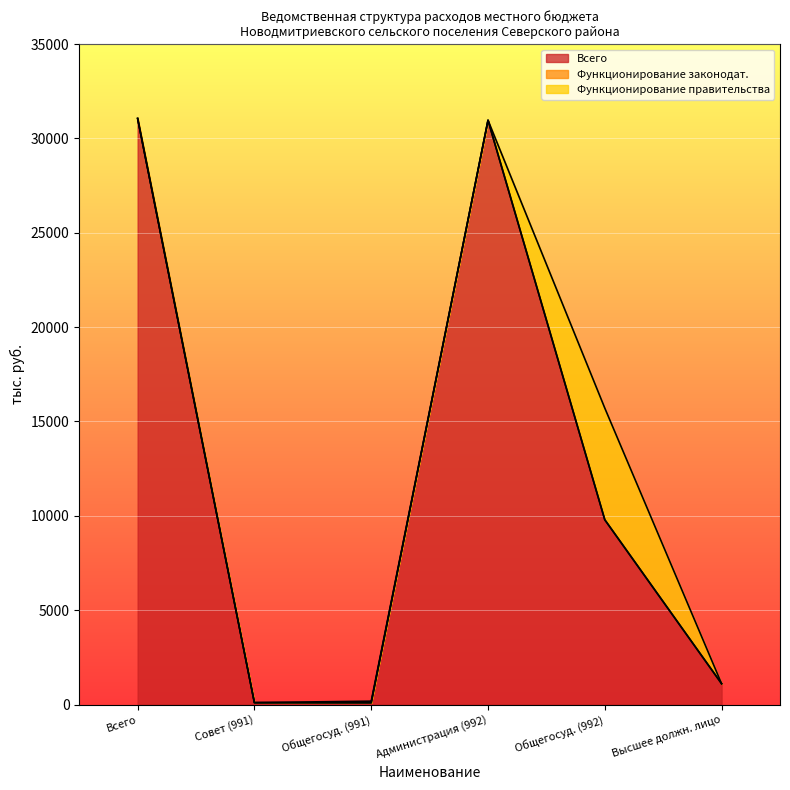

Does the chart display data point markers on the line(s)?

No